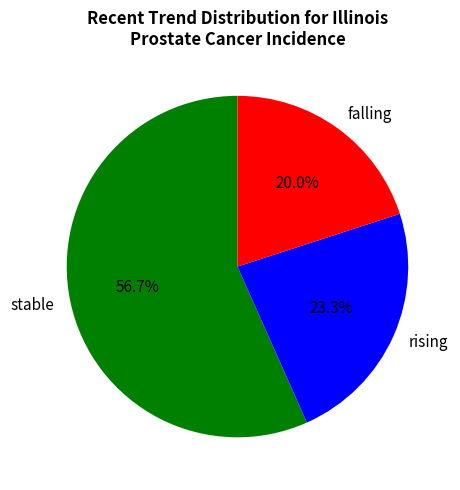

True or false: rising accounts for 29% of the total.

False